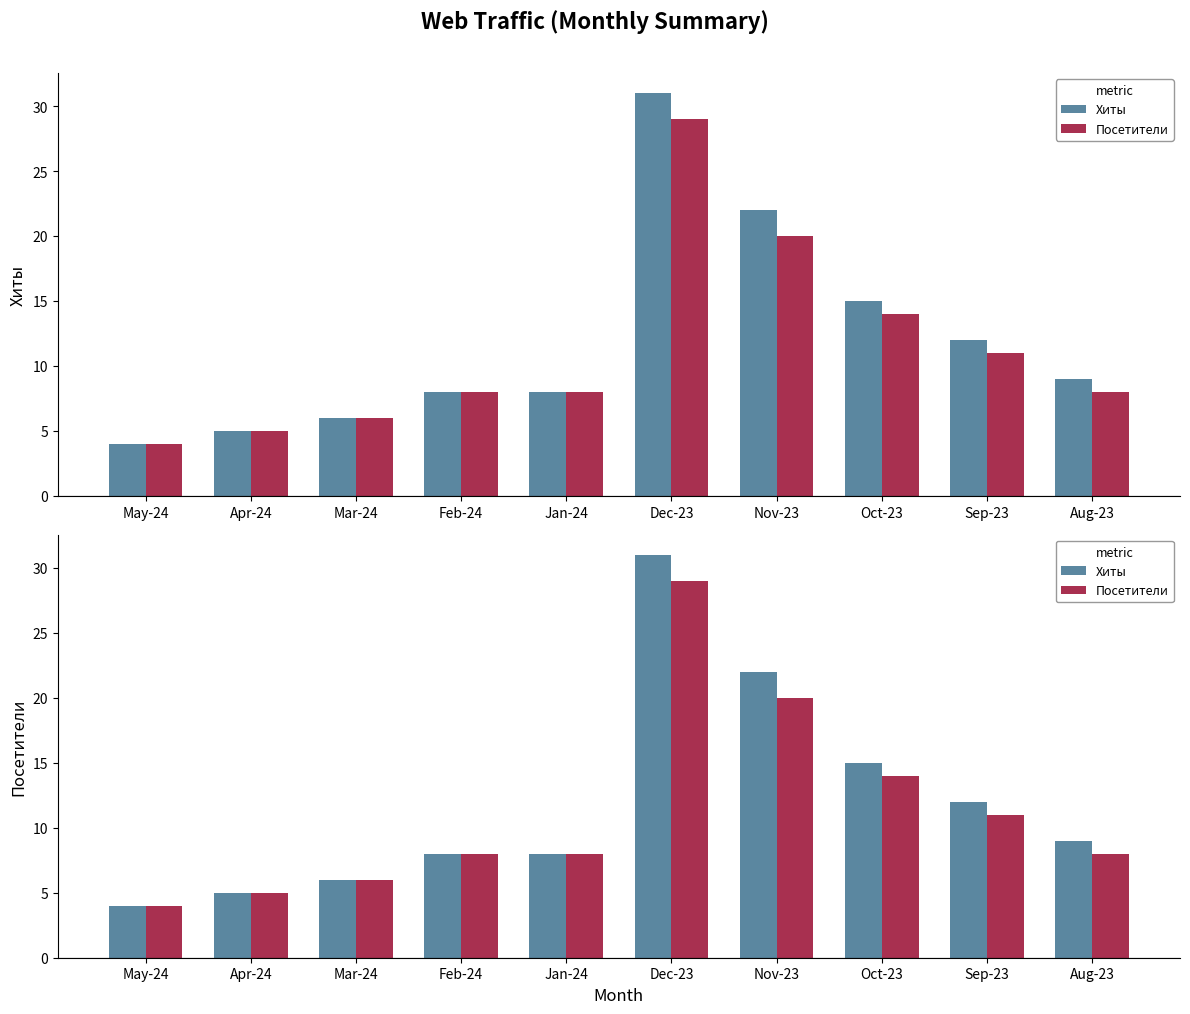

Rank the series by their maximum value, from lowest to highest.

Посетители, Хиты